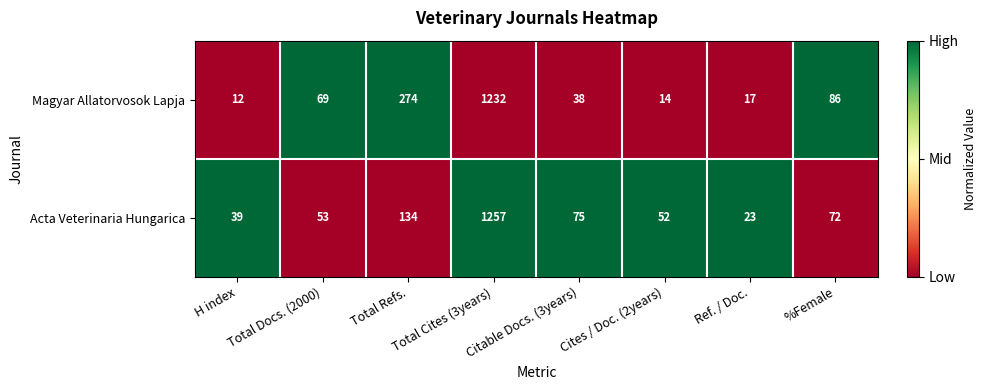

Which label corresponds to the largest value in the chart?

Total Cites (3years)